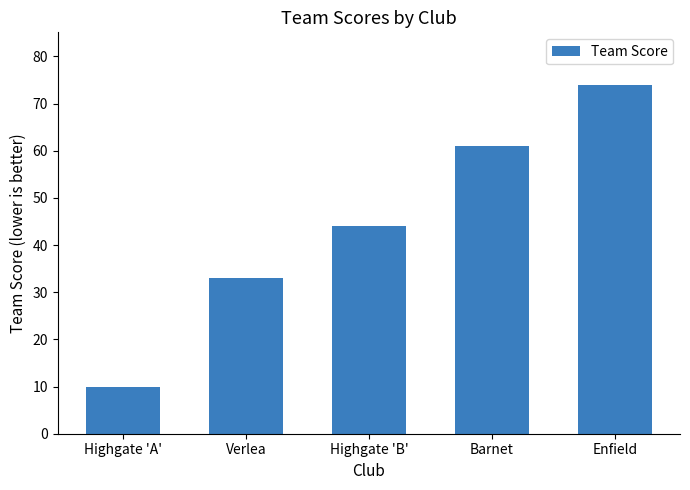

Approximately how many times larger is the value at Highgate 'A' compared to Highgate 'B'?

0.2